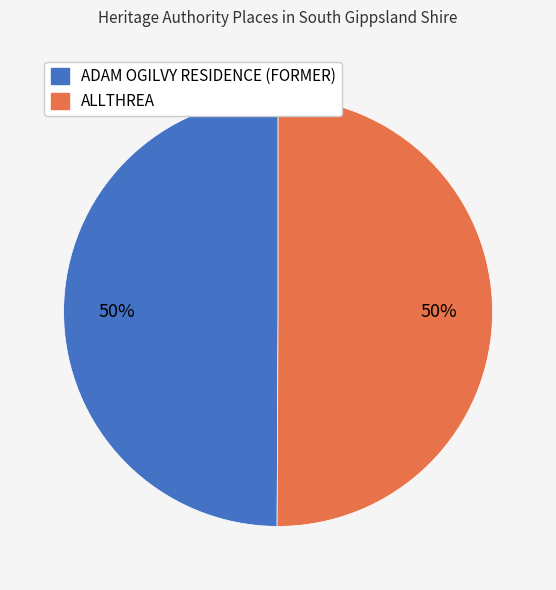

Is the sum of ALLTHREA and ADAM OGILVY RESIDENCE (FORMER) greater than half?

Yes